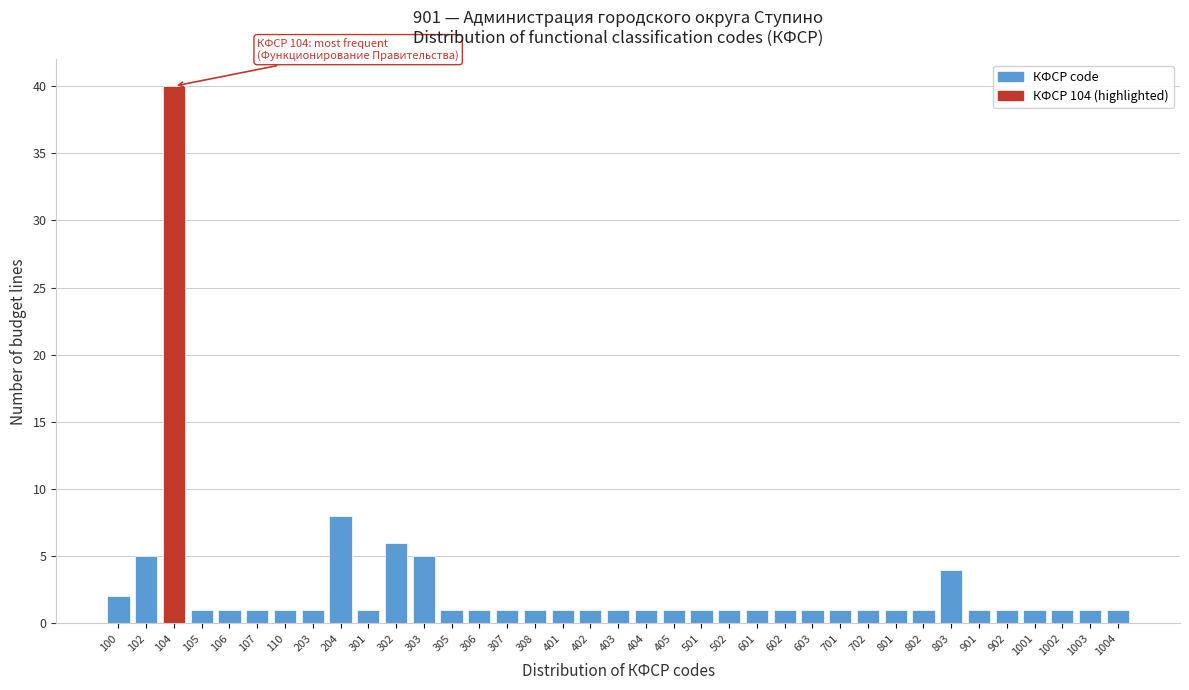

What is the value of the 26th bar from the left?

1